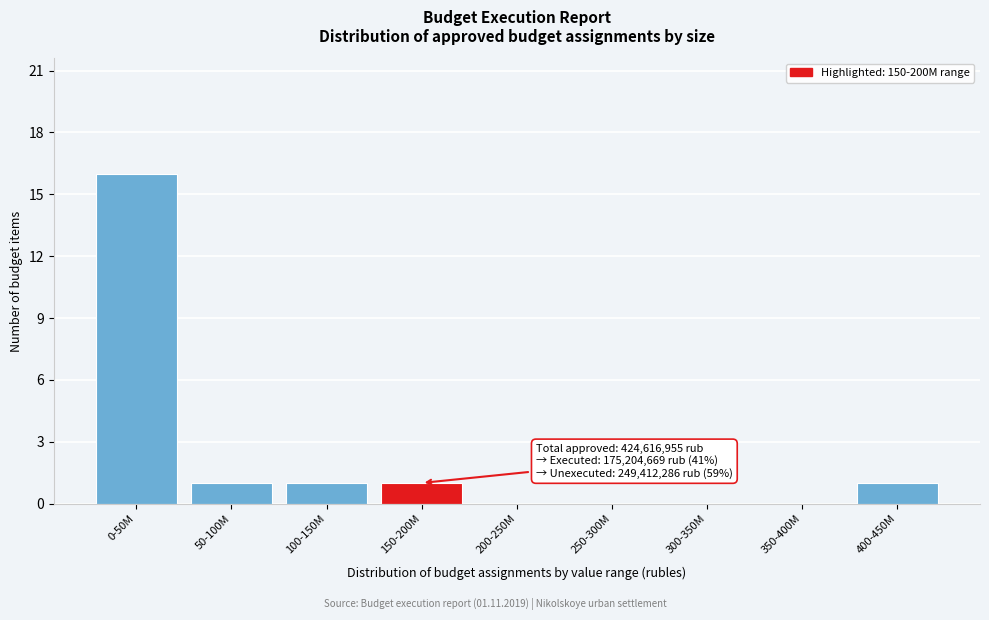

Reading left to right, extract all data points from this chart.

0-50M=16	50-100M=1	100-150M=1	150-200M=1	200-250M=0	250-300M=0	300-350M=0	350-400M=0	400-450M=1